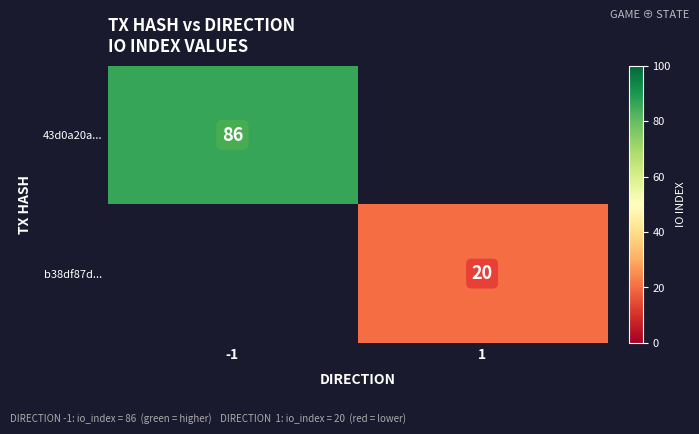

True or false: 43d0a20a... has a value of 86 at -1.

True